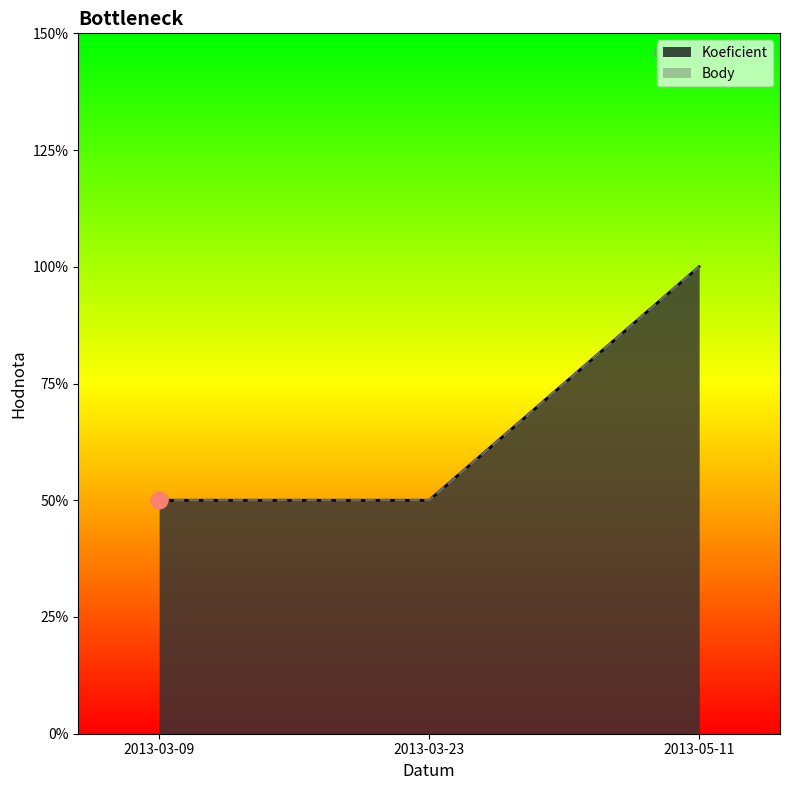

Reading left to right, transcribe all the data shown in this chart.

Koeficient: 2013-03-09=1	2013-03-23=1	2013-05-11=2
Body: 2013-03-09=1	2013-03-23=1	2013-05-11=2